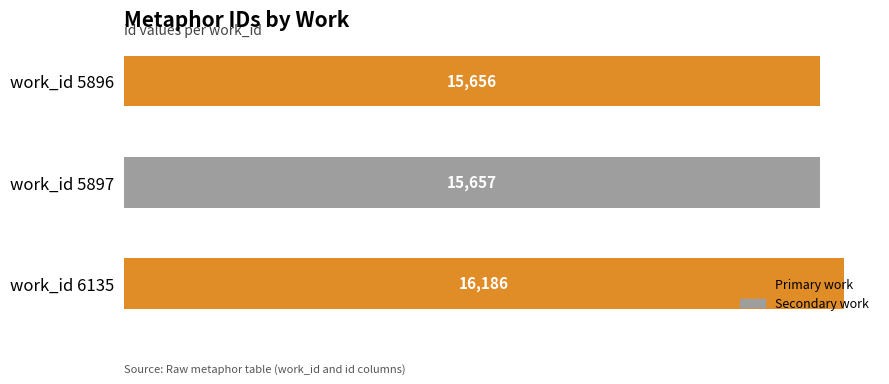

Rank the categories by value from highest to lowest.

work_id 6135, work_id 5897, work_id 5896